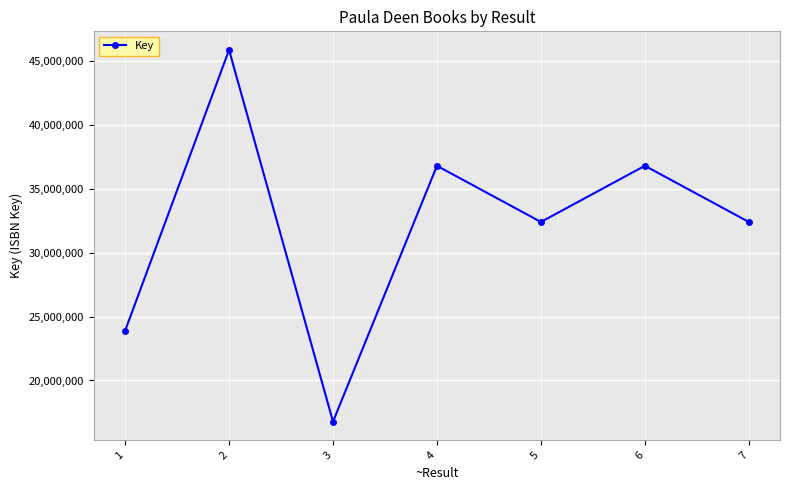

Is it true that the value at 2 is 13166254?

False